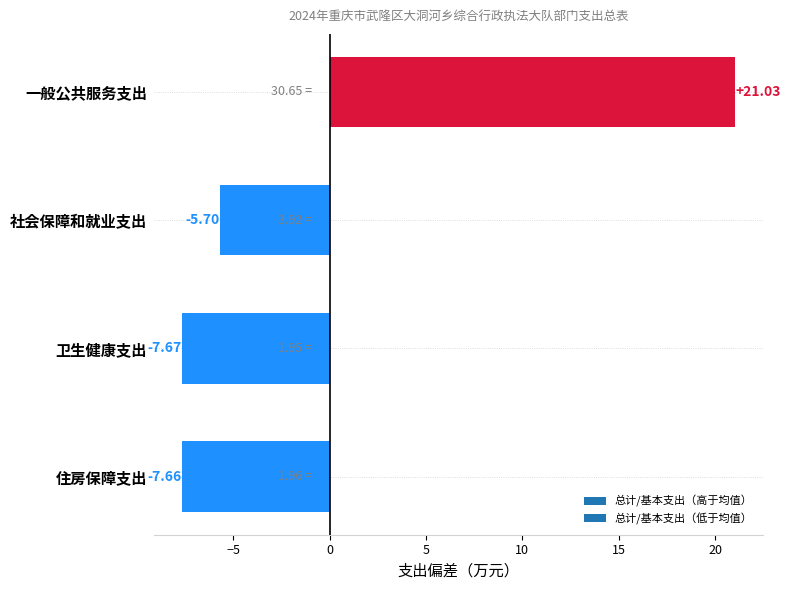

Count the number of values greater than -5.

1